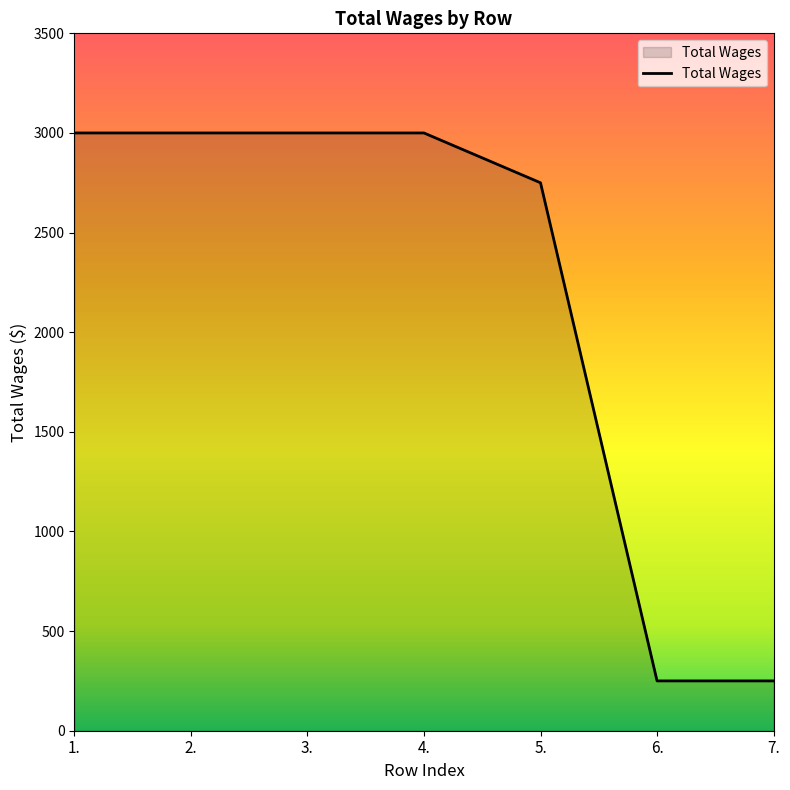

Where is the data nearest to the value 1625?

5.